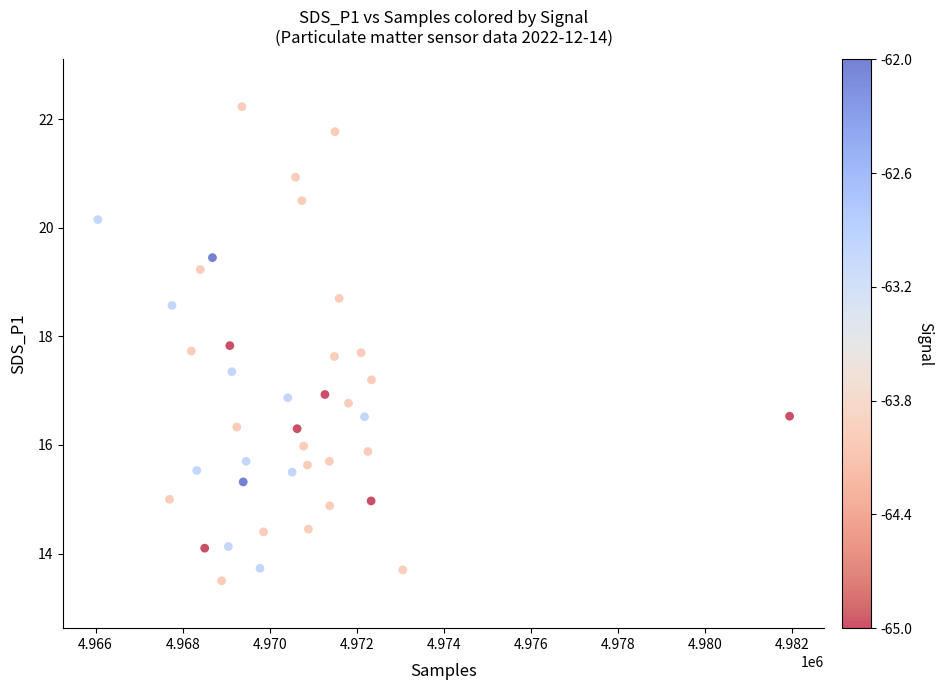

What is the range of X values (max minus min)?

15889.0